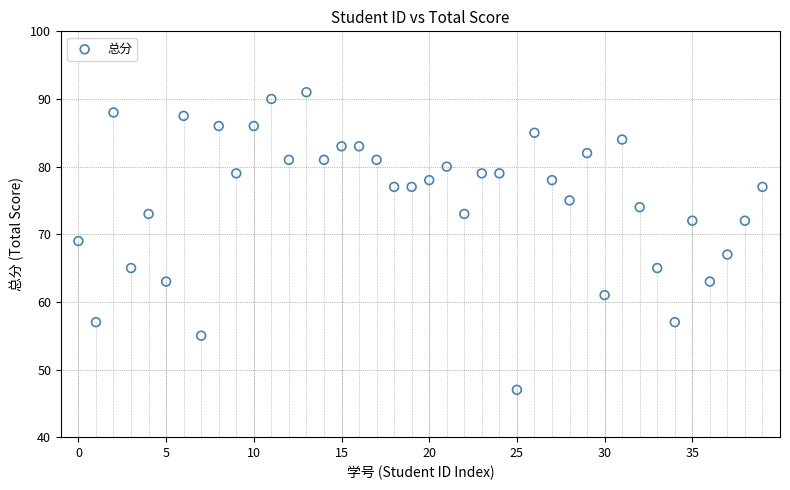

What is the range of Y values (max minus min)?

44.0